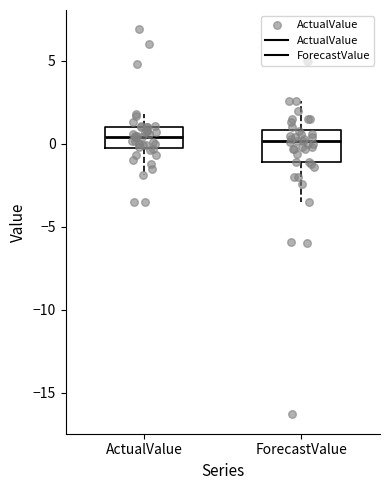

Where does the median line of the box for ForecastValue sit on the y-axis? The values are not printed on the chart, so give them approximately, as read against the axis.

0.0